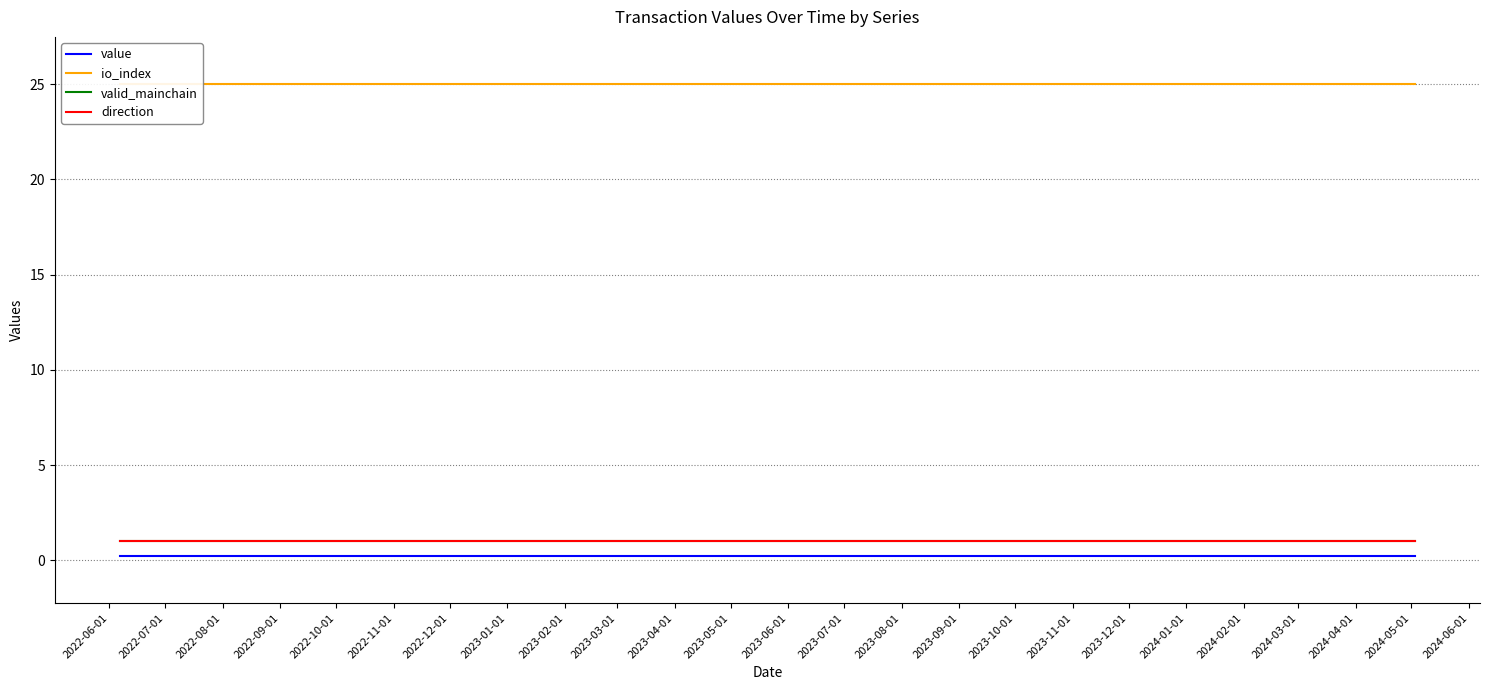

Where is direction nearest to the value 1?

2022-06-01